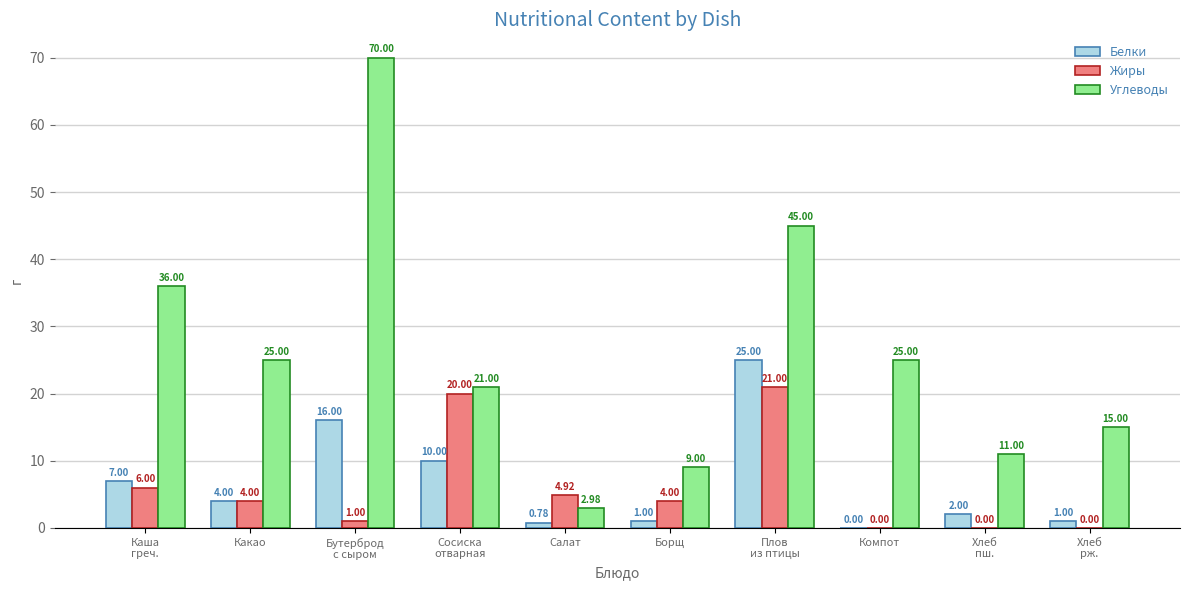

What is the total value across all series at Каша
греч.?

49.0